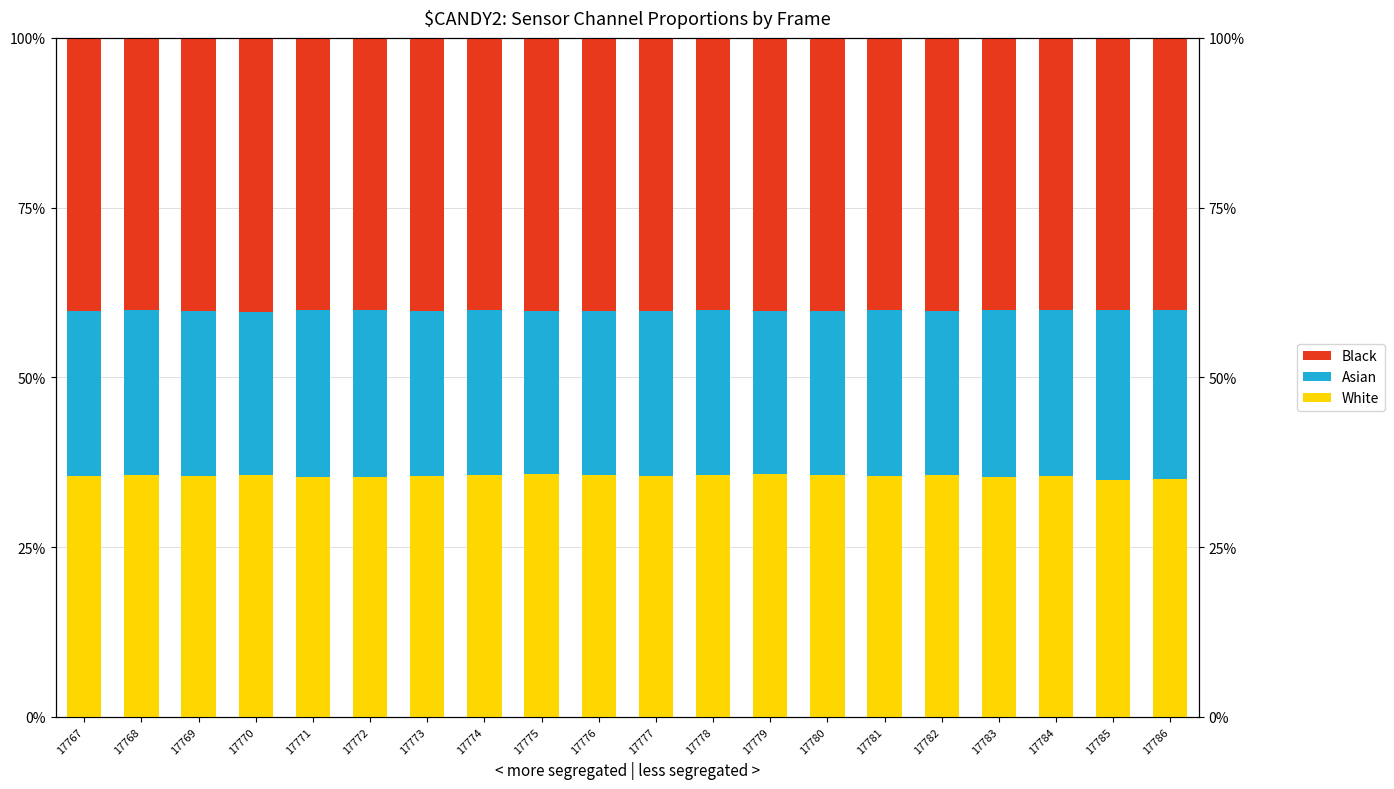

What is the difference between the Asian values at 17782 and 17767?

0.1